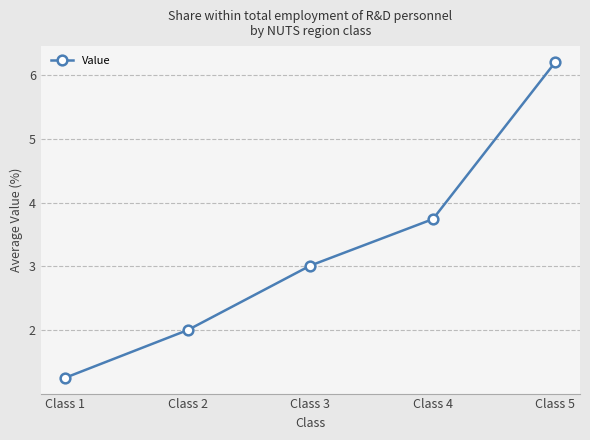

What is the value of the 4th point from the left?

3.7